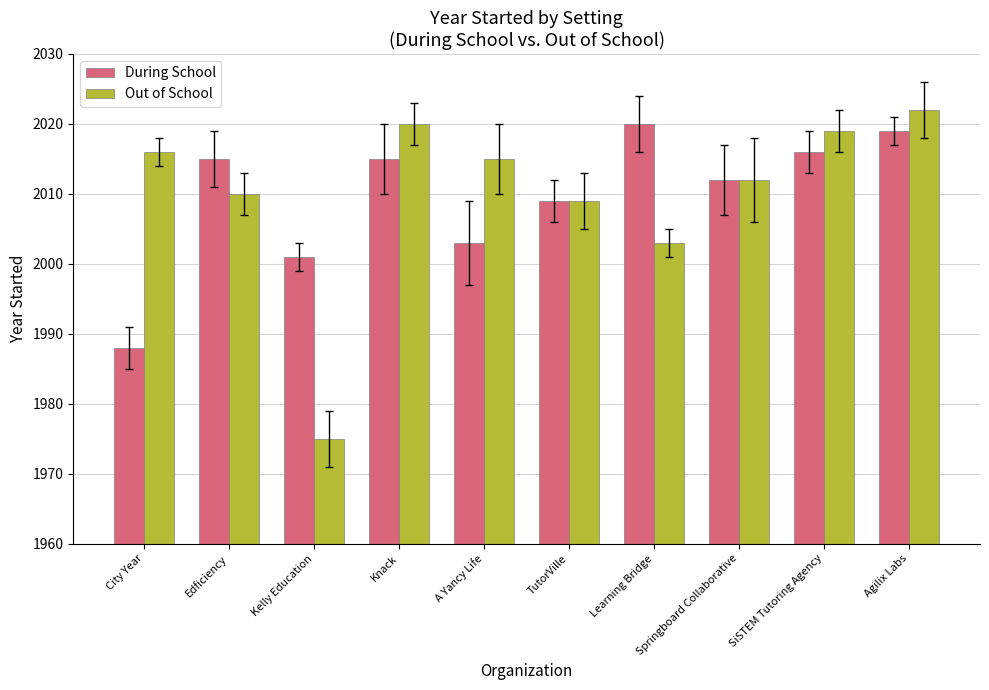

Which series changed the most between Kelly Education and Agilix Labs?

Out of School